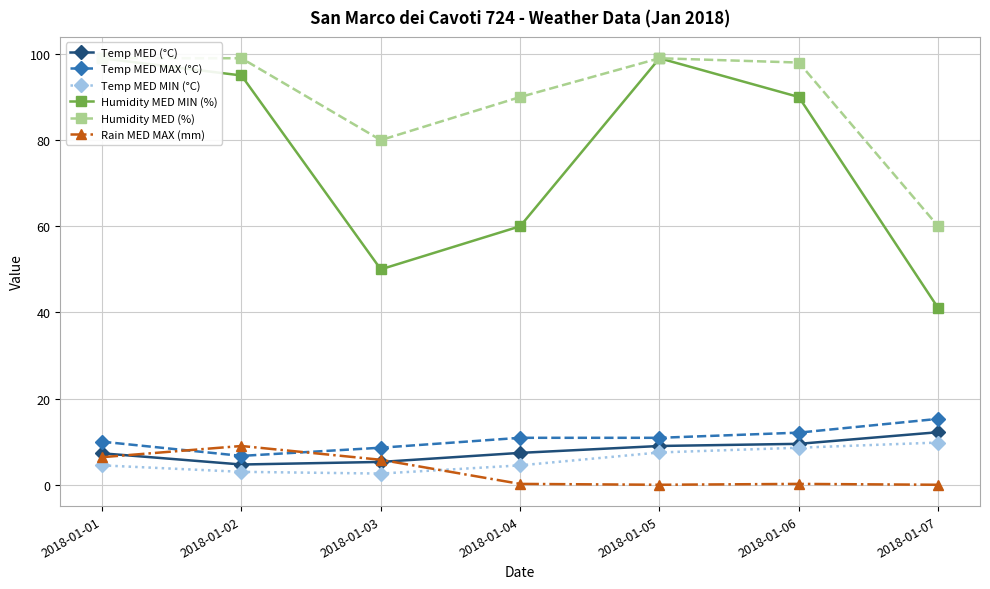

At which category is the sum across all series the highest?

2018-01-01